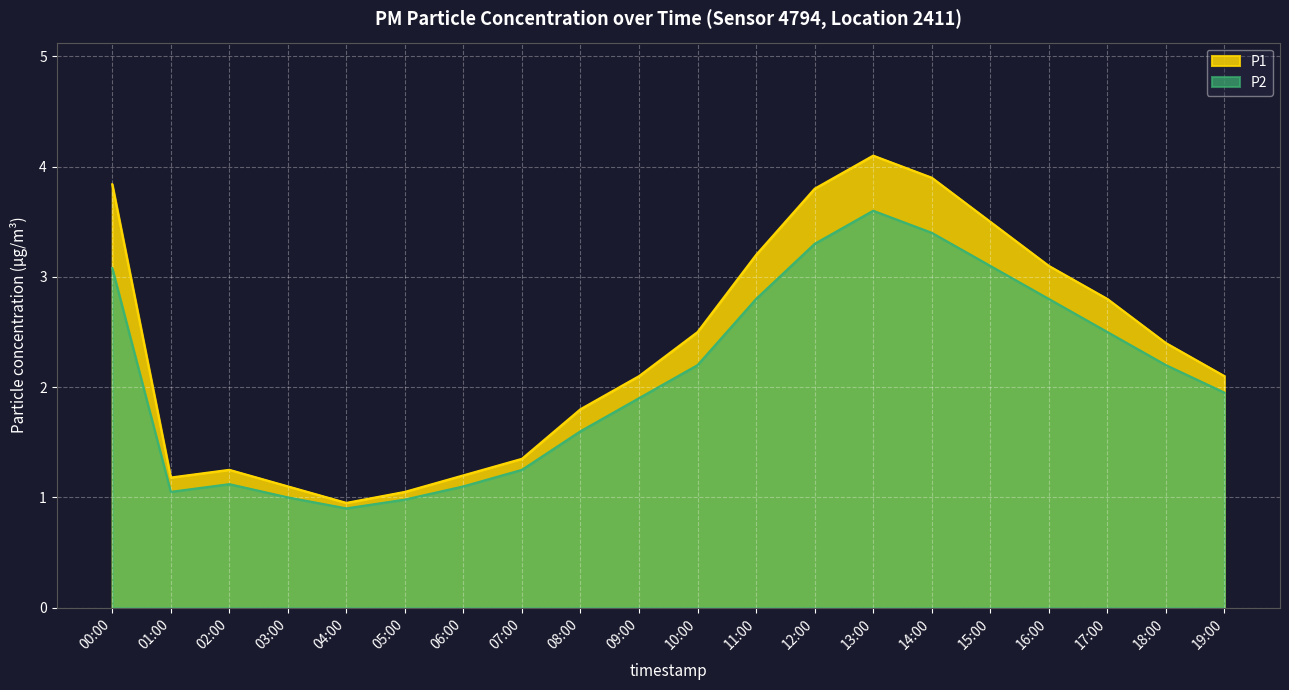

Rank the series by their average value, from highest to lowest.

P1, P2